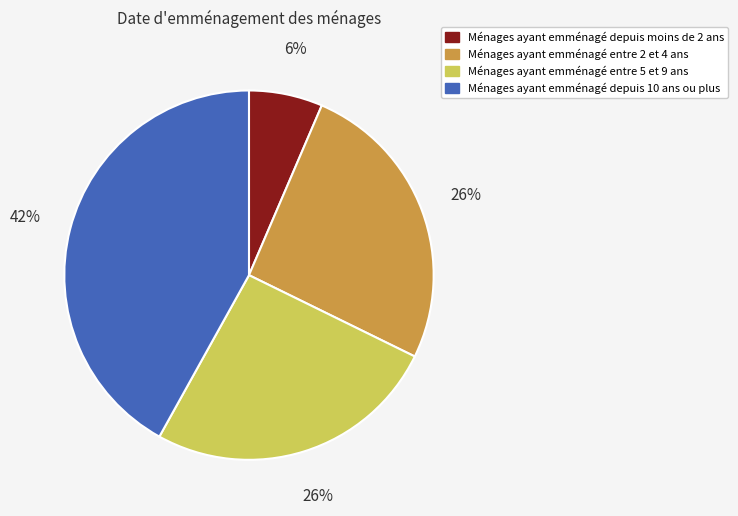

Is there any slice that represents more than half of the pie?

No